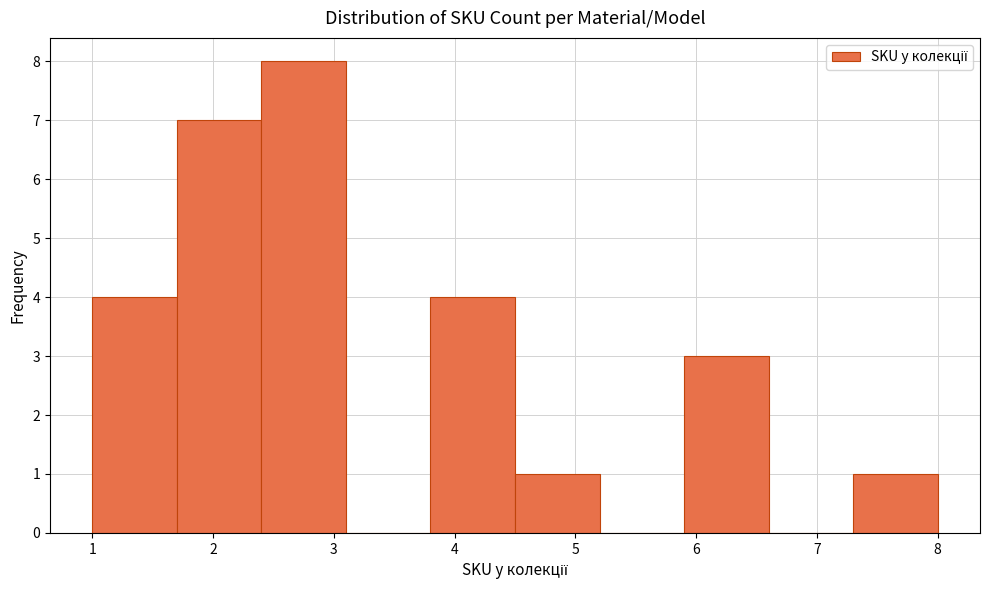

Which range on the x-axis has the tallest bar?

2.4 to 3.1